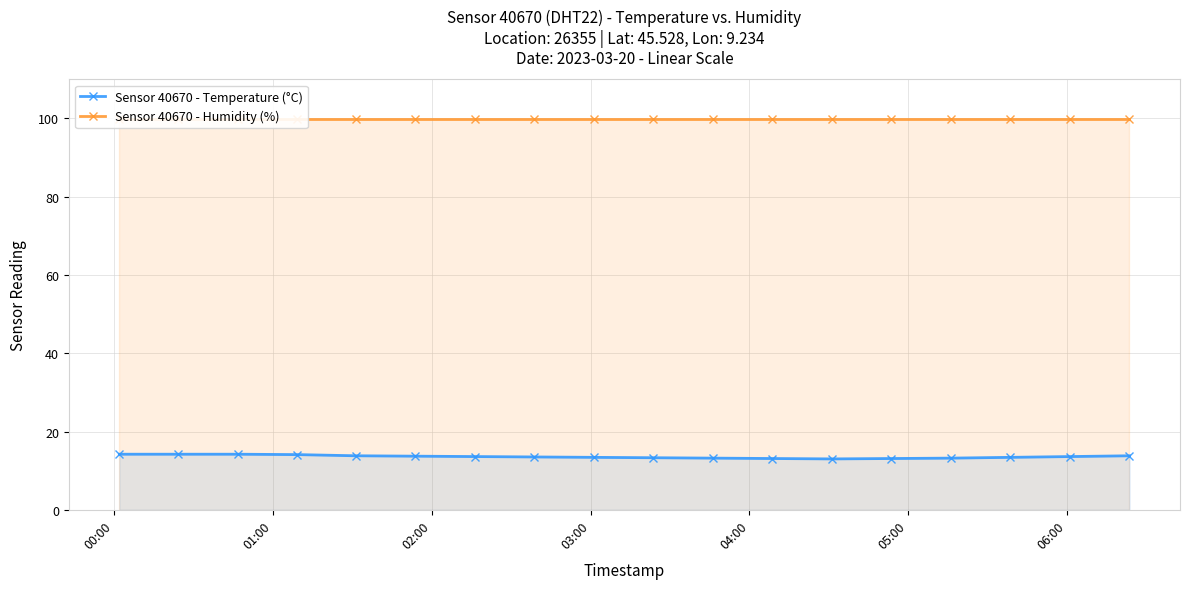

What is the value of the Sensor 40670 - Temperature (°C) point at the 13th from the left?

13.0